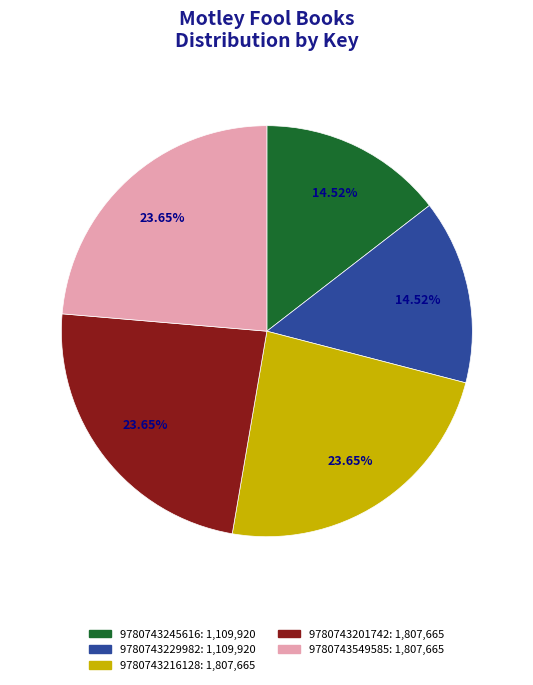

What is the ratio of the value at 9780743549585 to the value at 9780743201742?

1.0